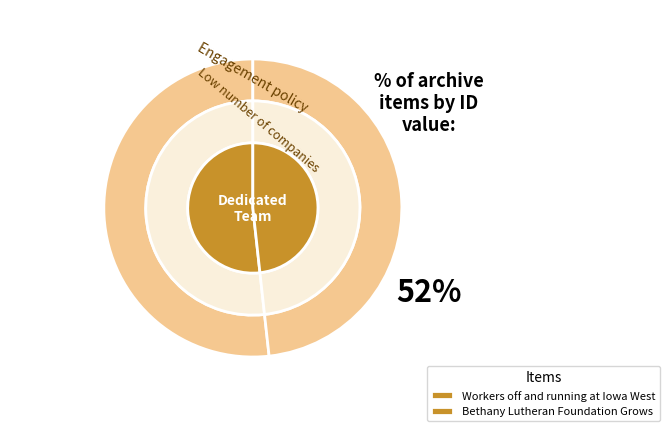

What is the largest slice in the pie chart?

Workers off and running at Iowa West